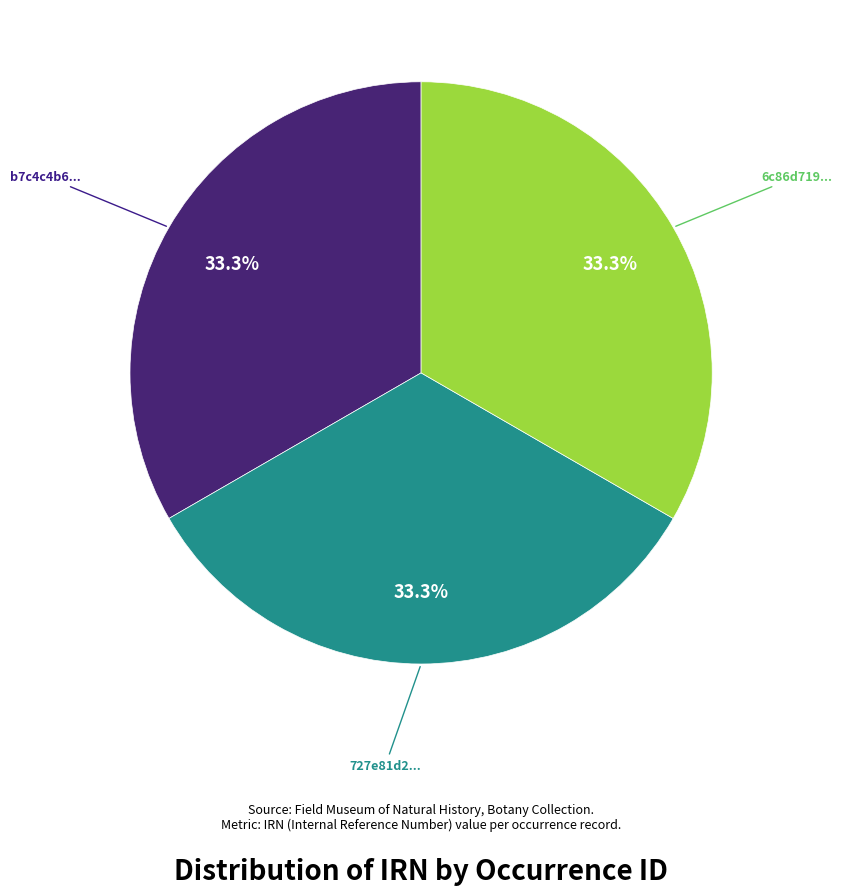

Approximately how many times larger is the value at 6c86d719... compared to b7c4c4b6...?

1.0